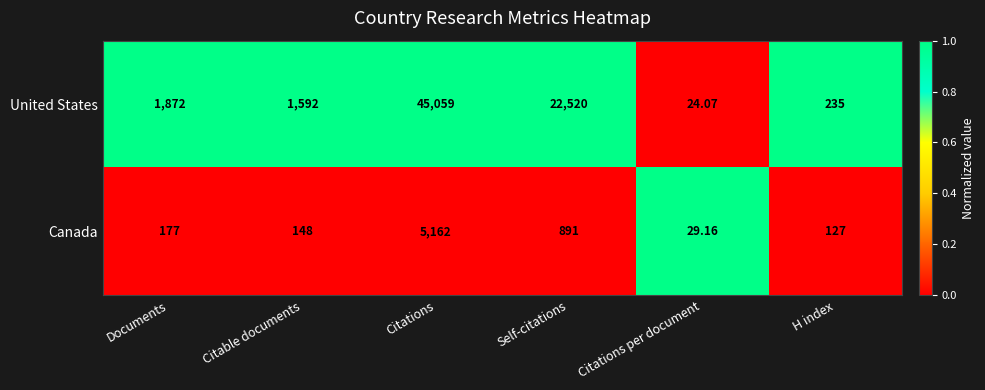

Between Citable documents and Citations, which series saw the biggest shift?

United States